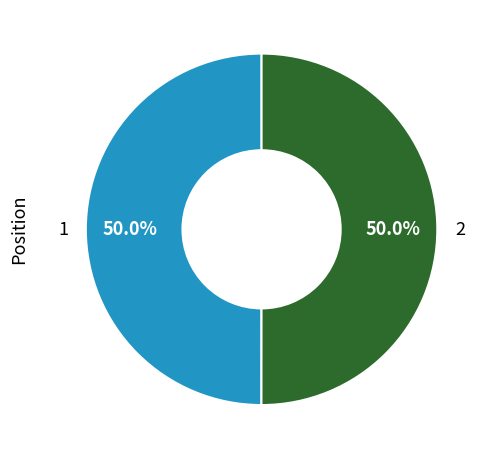

How much of the chart is everything except 2?

50.0%